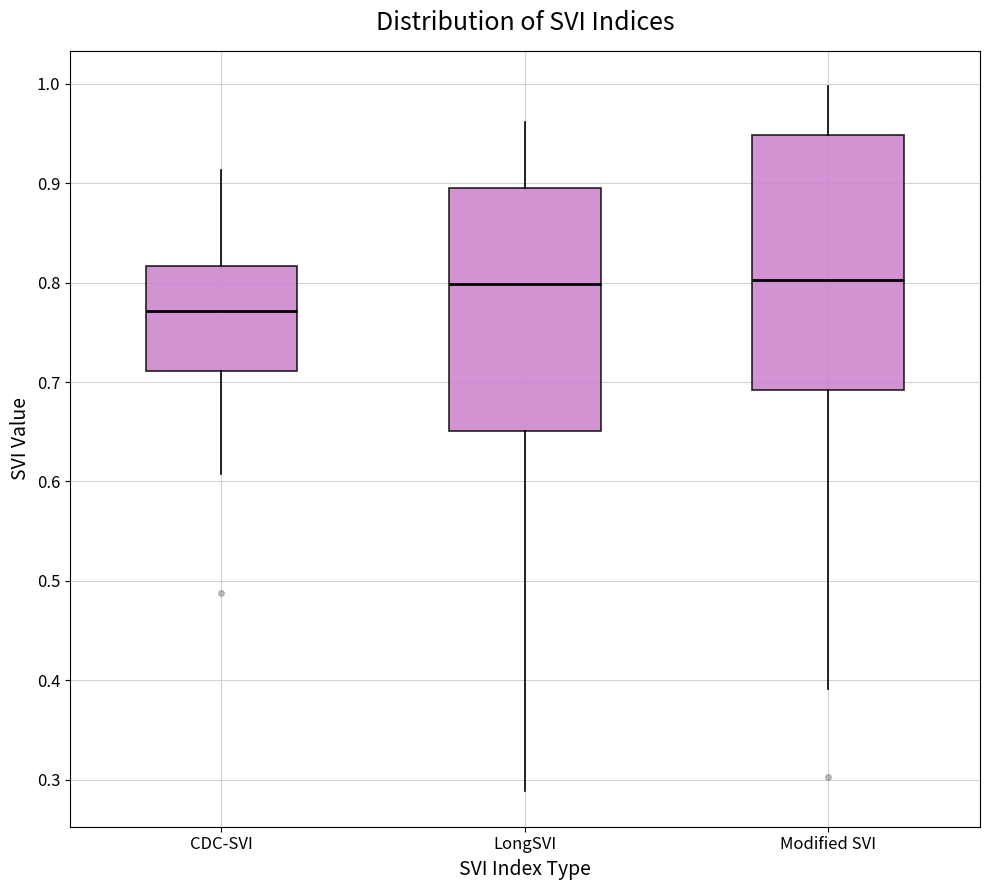

Reading left to right, transcribe this box plot: for each box, give where its median line is, the range the box spans, and where its two whiskers end, as read against the y-axis. The values are not printed on the chart, so give them approximately, as read against the axis.

CDC-SVI: median 0.77, box 0.71 to 0.82, whiskers 0.61 to 0.91
LongSVI: median 0.80, box 0.65 to 0.90, whiskers 0.29 to 0.96
Modified SVI: median 0.80, box 0.69 to 0.95, whiskers 0.39 to 1.00